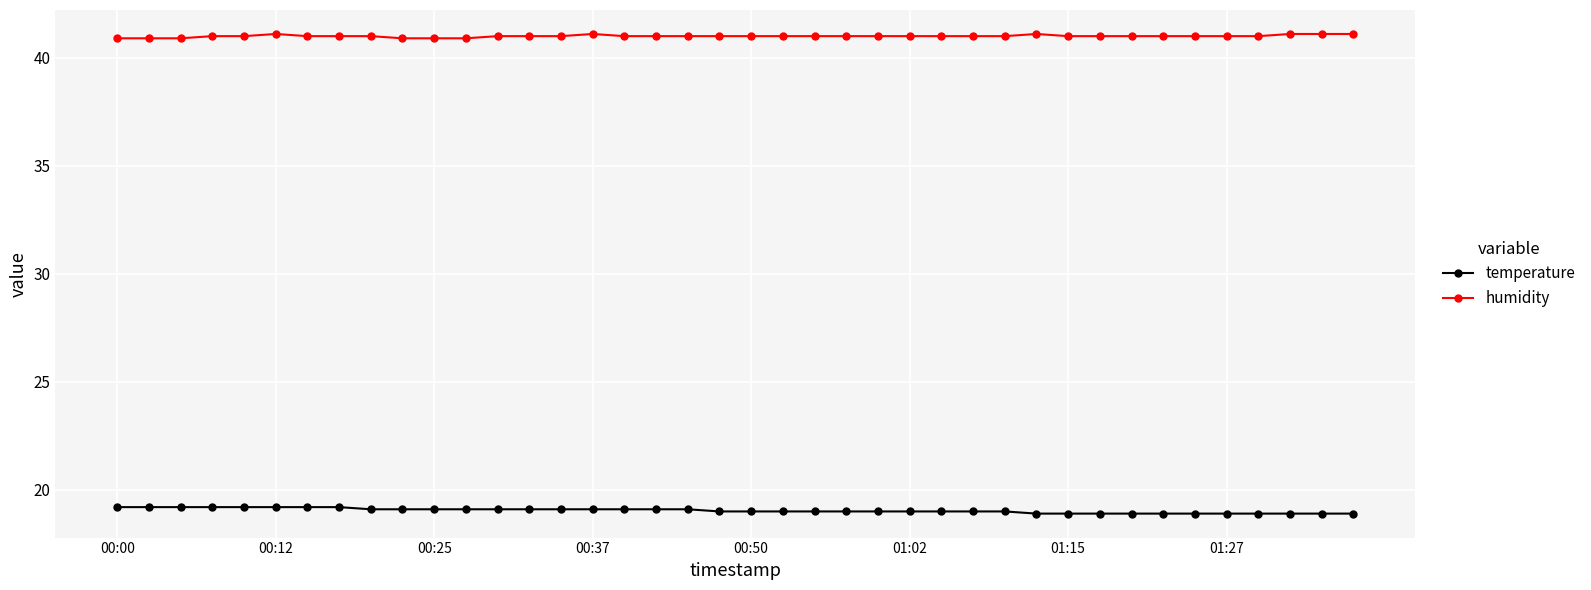

What is the value of the temperature point at the 34th from the left?

18.9